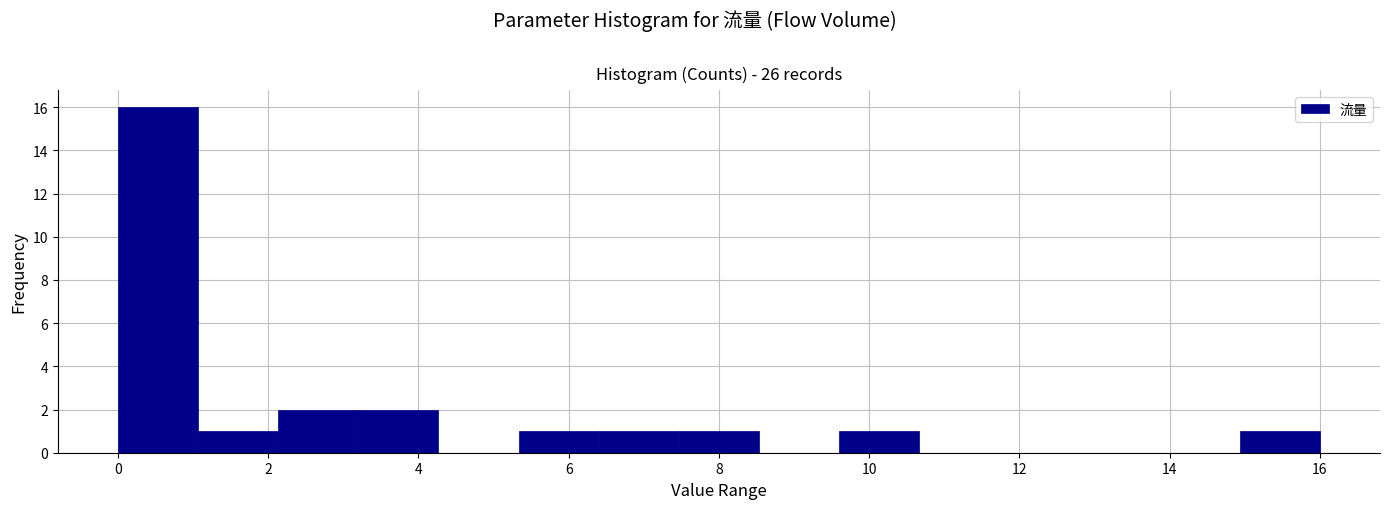

Reading left to right, list every bar in this chart as the range it spans on the x-axis followed by its height. Neither the bar edges nor the heights are printed on the chart, so give them approximately, as read against the axes.

0.0 to 1.0: 16
1.0 to 2.2: 1
2.2 to 3.2: 2
3.2 to 4.2: 2
4.2 to 5.4: 0
5.4 to 6.4: 1
6.4 to 7.4: 1
7.4 to 8.6: 1
8.6 to 9.6: 0
9.6 to 10.6: 1
10.6 to 11.8: 0
11.8 to 12.8: 0
12.8 to 13.8: 0
13.8 to 15.0: 0
15.0 to 16.0: 1